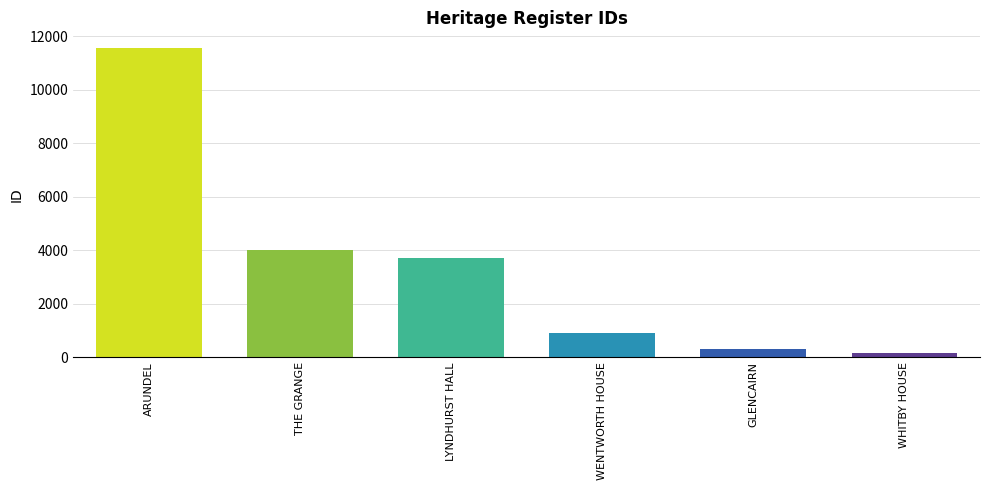

How many bars are there in total?

6